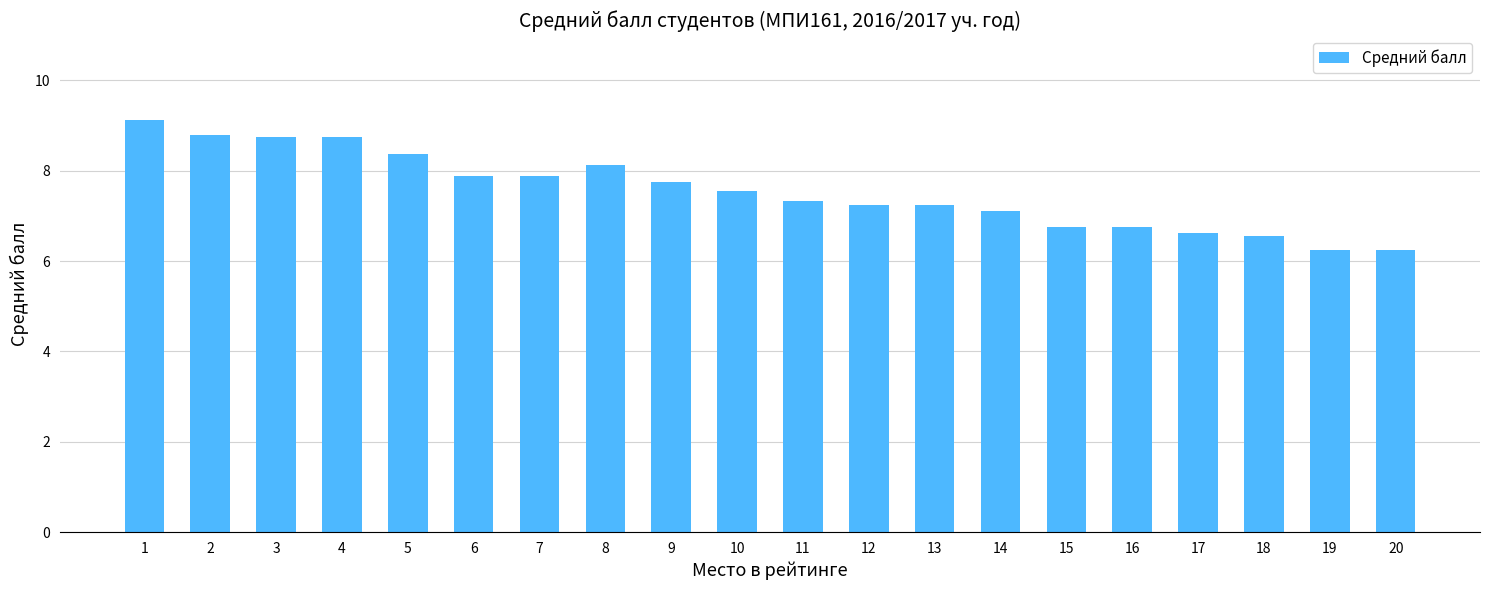

What is the sum of all values?

151.1